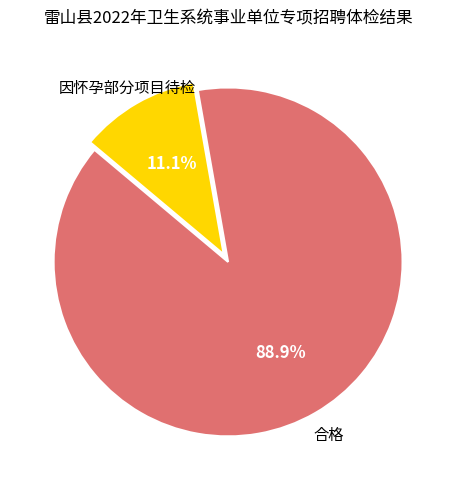

Is there any slice that represents more than half of the pie?

Yes